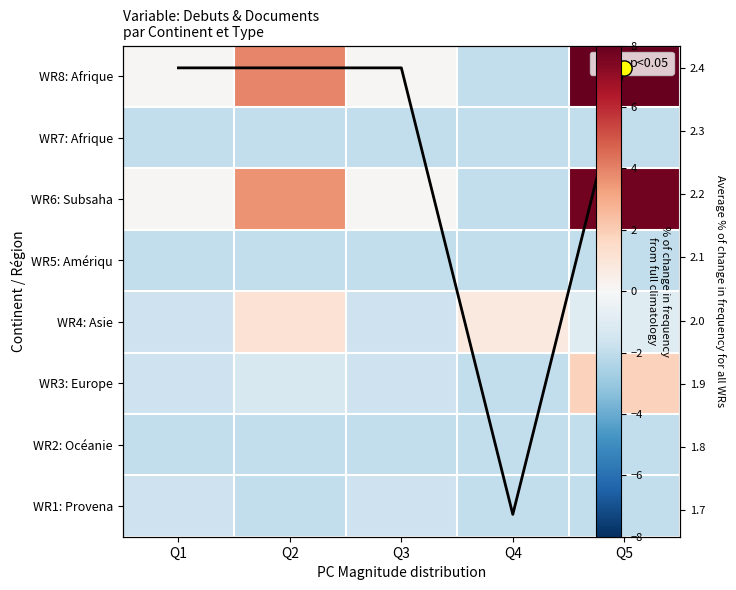

True or false: WR6: Subsaha has a value of 0.1 at Q1.

False